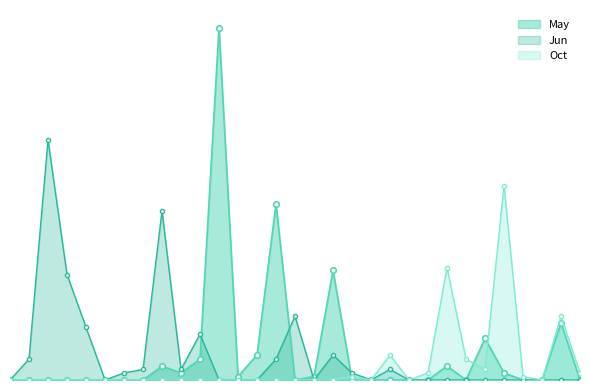

Does the chart have visible grid lines?

No